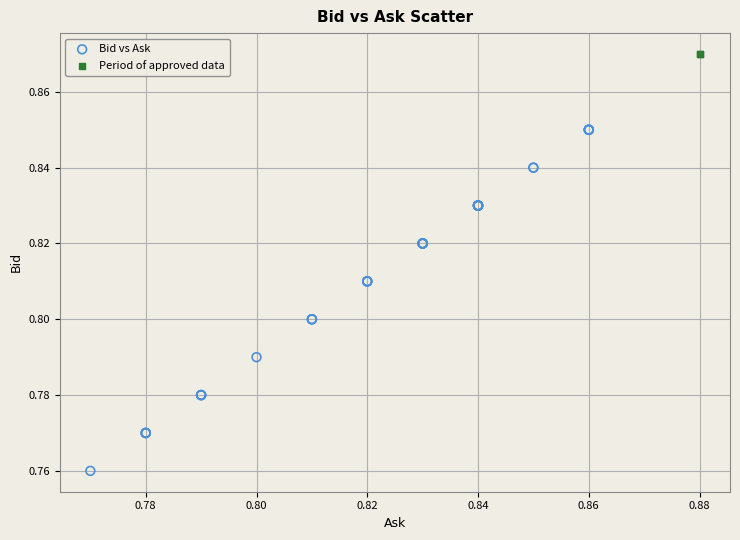

Which series reaches the maximum Y coordinate?

Period of approved data